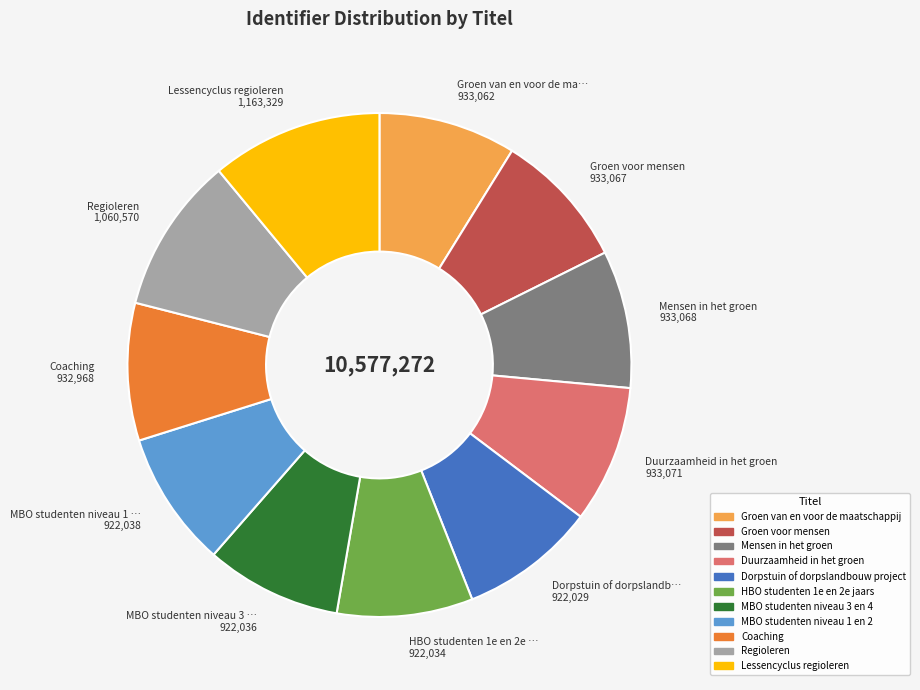

What is the ratio of the value at Groen van en voor de maatschappij to the value at Mensen in het groen?

1.0